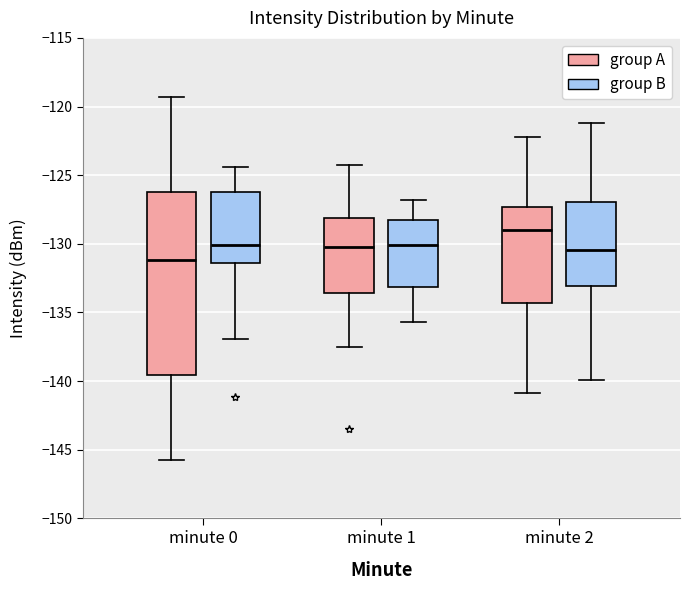

Reading left to right, read every box against the y-axis: the position of its median line, the range the box covers, and the ends of its whiskers. The values are not printed on the chart, so give them approximately, as read against the axis.

minute 0 (group A): median -131.0, box -139.5 to -126.0, whiskers -146.0 to -119.5
minute 0 (group B): median -130.0, box -131.5 to -126.0, whiskers -137.0 to -124.5
minute 1 (group A): median -130.0, box -133.5 to -128.0, whiskers -137.5 to -124.0
minute 1 (group B): median -130.0, box -133.0 to -128.5, whiskers -135.5 to -127.0
minute 2 (group A): median -129.0, box -134.5 to -127.5, whiskers -141.0 to -122.0
minute 2 (group B): median -130.5, box -133.0 to -127.0, whiskers -140.0 to -121.0